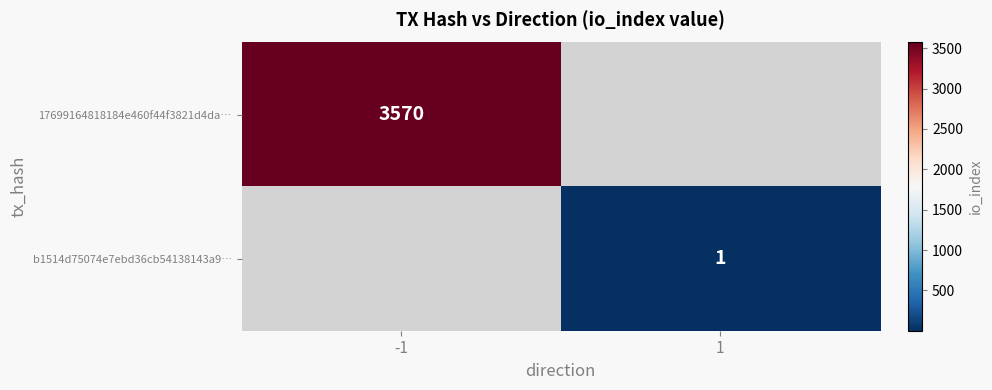

True or false: b1514d75074e7ebd36cb54138143a9… has a value of 0 at 1.

False